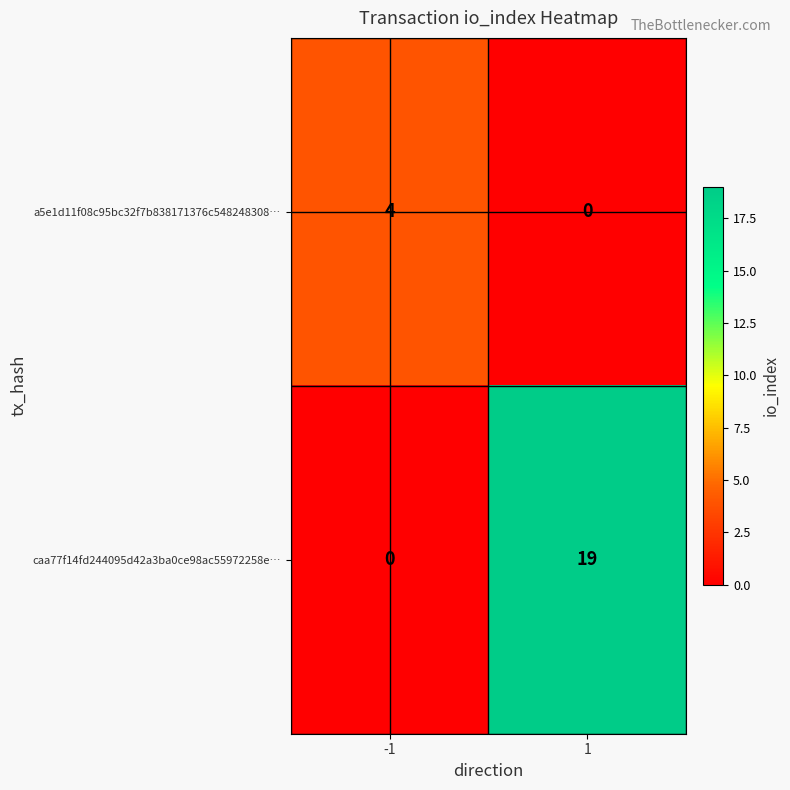

What is the maximum value shown in the chart?

19